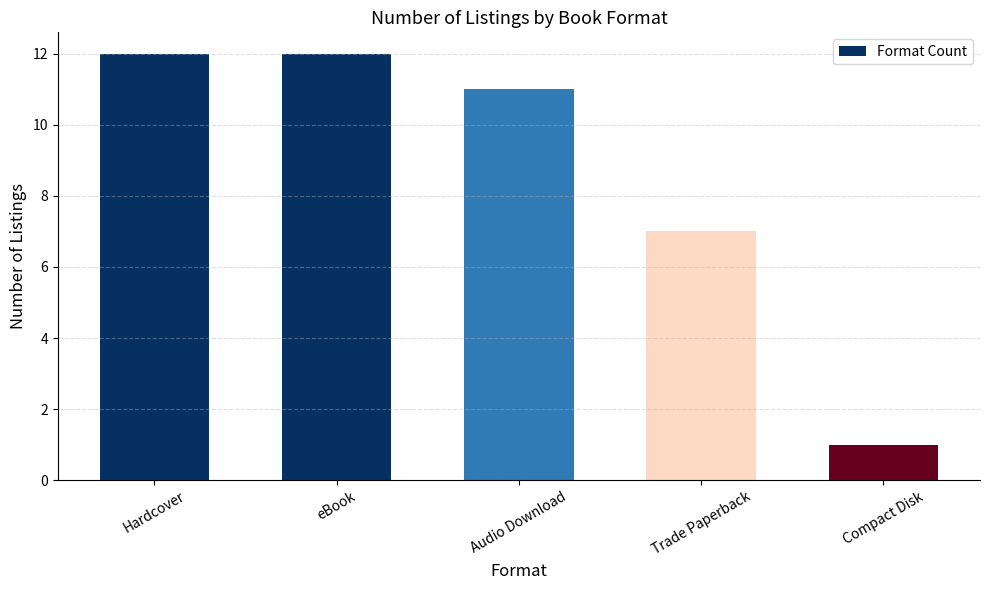

What is the sum of all values?

43